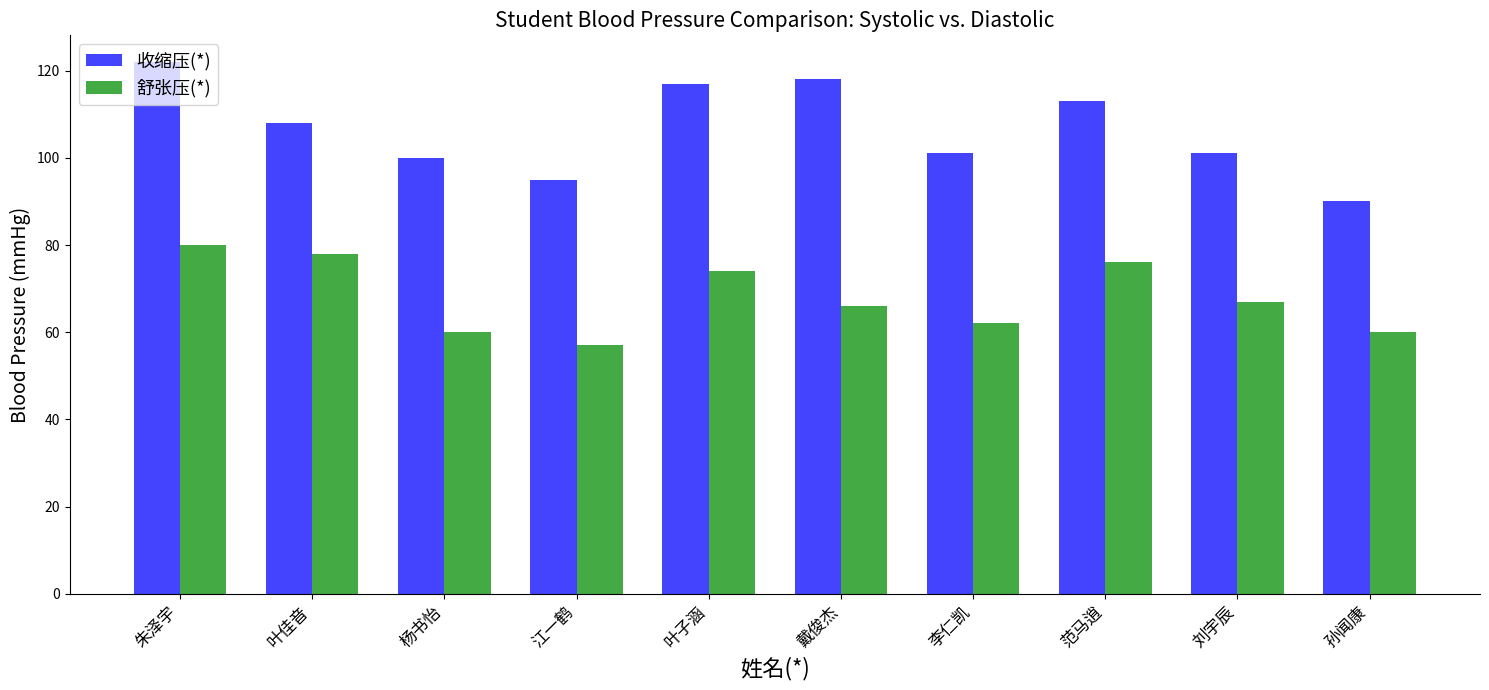

Rank the series at 叶子涵 from lowest to highest value.

舒张压(*), 收缩压(*)